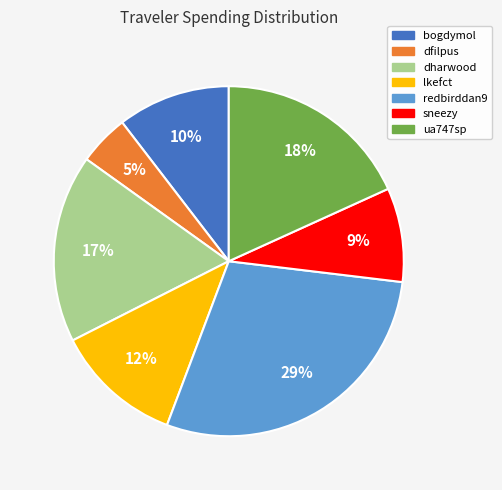

Is lkefct the majority of the pie?

No